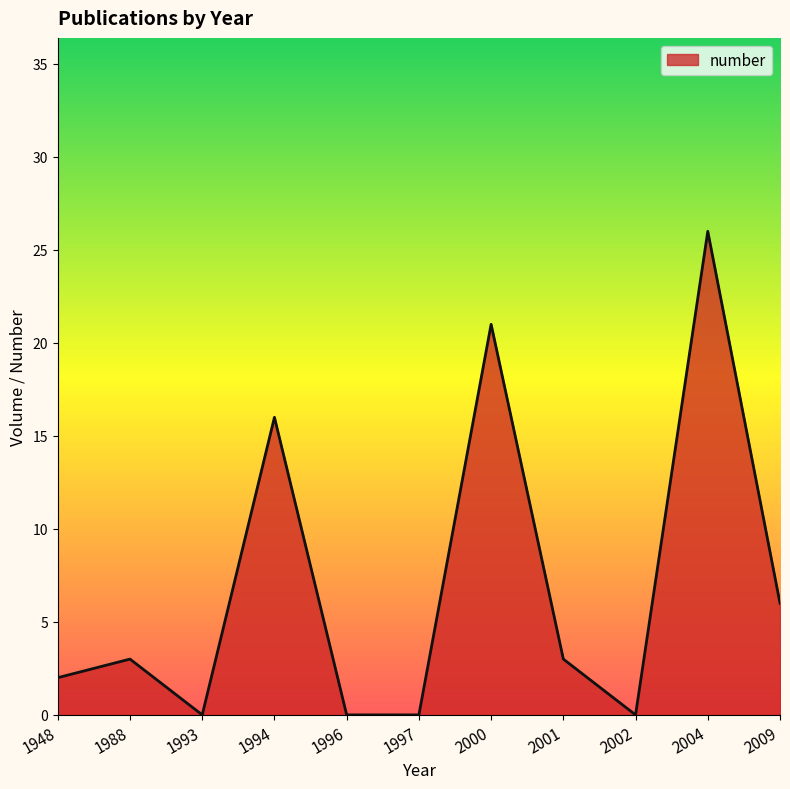

What is the difference between the maximum and minimum values?

26